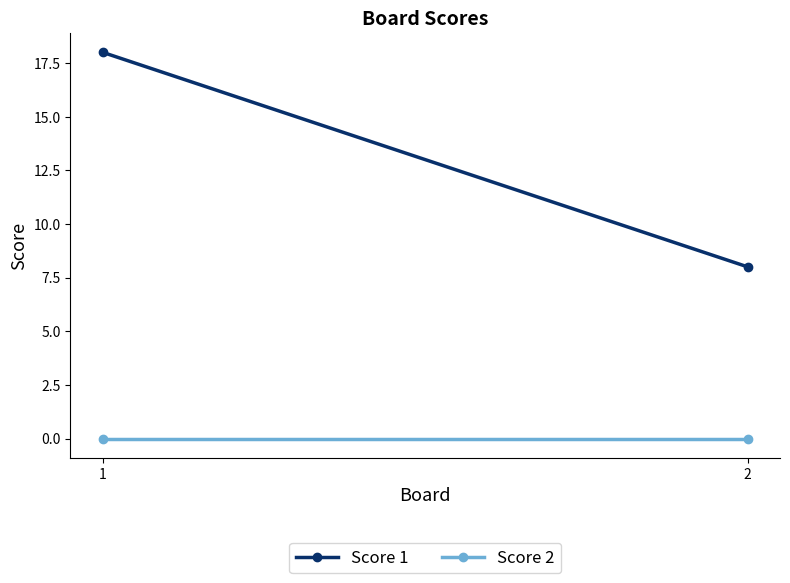

Reading left to right, extract all data points from this chart.

Score 1: 18	8
Score 2: 0	0